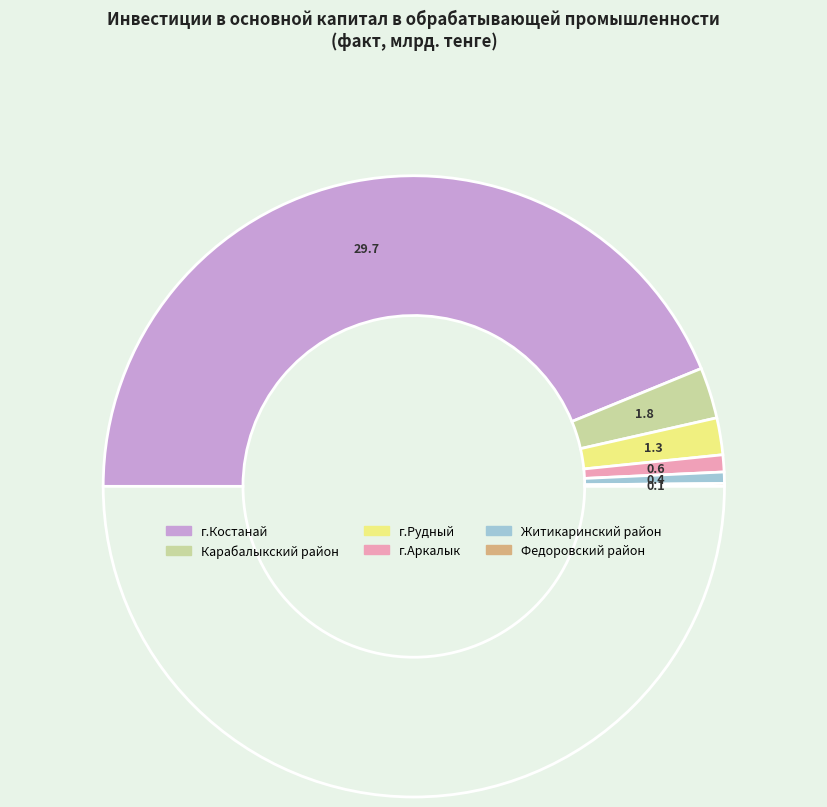

What is the smallest slice in the pie chart?

Федоровский район